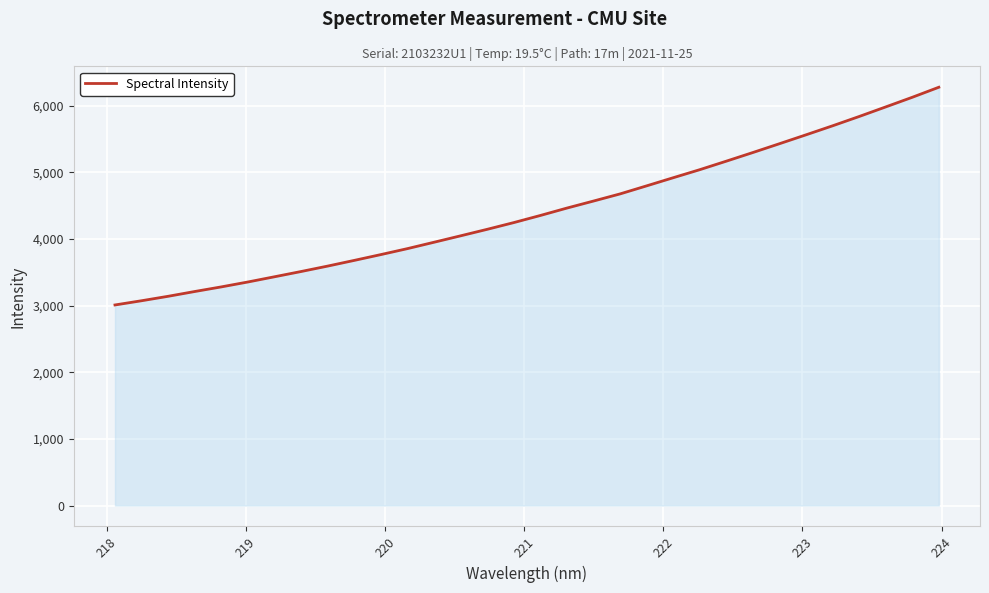

How many series are shown in this chart?

1